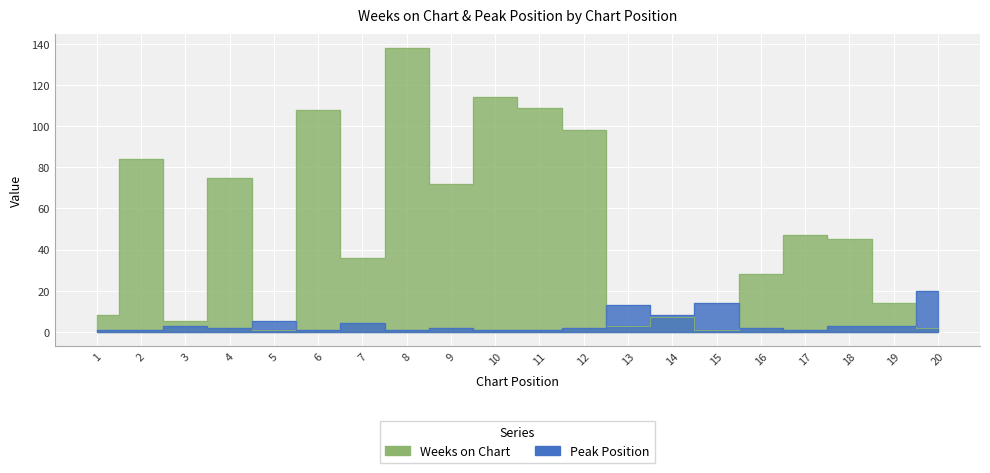

What is the total value across all series at 14?

15